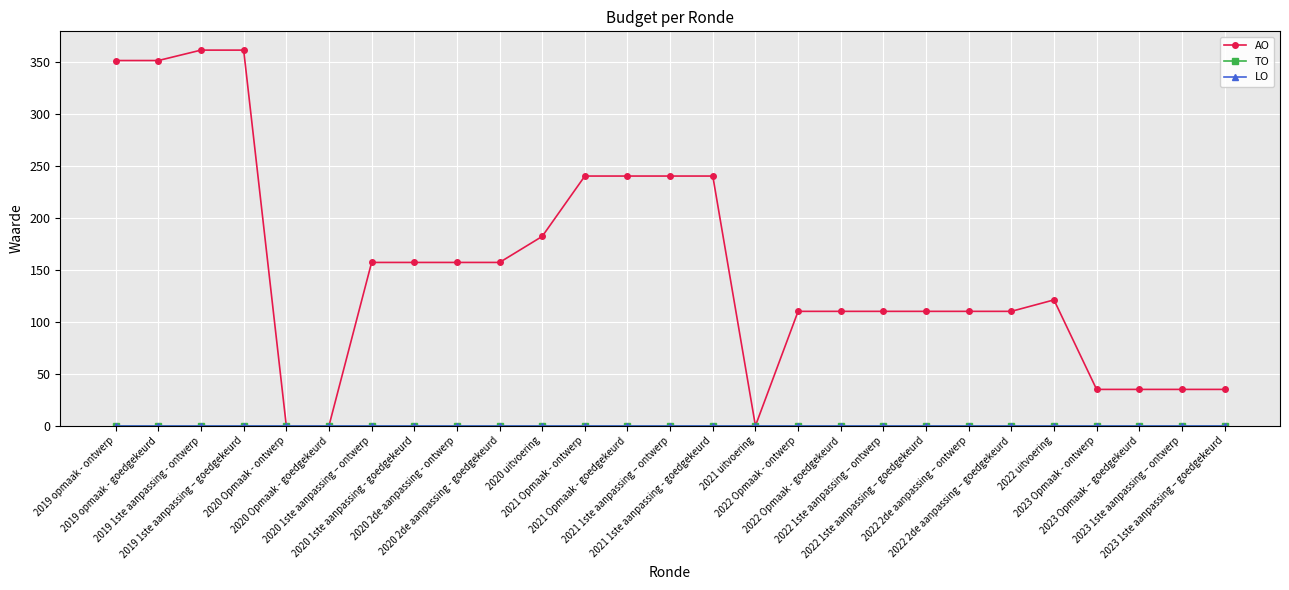

Reading right to left, what are all the values shown in this chart?

AO: 2023 1ste aanpassing – goedgekeurd=35	2023 1ste aanpassing – ontwerp=35	2023 Opmaak – goedgekeurd=35	2023 Opmaak - ontwerp=35	2022 uitvoering=121	2022 2de aanpassing – goedgekeurd=110	2022 2de aanpassing – ontwerp=110	2022 1ste aanpassing – goedgekeurd=110	2022 1ste aanpassing – ontwerp=110	2022 Opmaak - goedgekeurd=110	2022 Opmaak - ontwerp=110	2021 uitvoering=0	2021 1ste aanpassing - goedgekeurd=240	2021 1ste aanpassing – ontwerp=240	2021 Opmaak - goedgekeurd=240	2021 Opmaak - ontwerp=240	2020 uitvoering=182	2020 2de aanpassing - goedgekeurd=157	2020 2de aanpassing - ontwerp=157	2020 1ste aanpassing - goedgekeurd=157	2020 1ste aanpassing – ontwerp=157	2020 Opmaak - goedgekeurd=0	2020 Opmaak - ontwerp=0	2019 1ste aanpassing – goedgekeurd=361	2019 1ste aanpassing - ontwerp=361	2019 opmaak - goedgekeurd=351	2019 opmaak - ontwerp=351
TO: 2023 1ste aanpassing – goedgekeurd=0	2023 1ste aanpassing – ontwerp=0	2023 Opmaak – goedgekeurd=0	2023 Opmaak - ontwerp=0	2022 uitvoering=0	2022 2de aanpassing – goedgekeurd=0	2022 2de aanpassing – ontwerp=0	2022 1ste aanpassing – goedgekeurd=0	2022 1ste aanpassing – ontwerp=0	2022 Opmaak - goedgekeurd=0	2022 Opmaak - ontwerp=0	2021 uitvoering=0	2021 1ste aanpassing - goedgekeurd=0	2021 1ste aanpassing – ontwerp=0	2021 Opmaak - goedgekeurd=0	2021 Opmaak - ontwerp=0	2020 uitvoering=0	2020 2de aanpassing - goedgekeurd=0	2020 2de aanpassing - ontwerp=0	2020 1ste aanpassing - goedgekeurd=0	2020 1ste aanpassing – ontwerp=0	2020 Opmaak - goedgekeurd=0	2020 Opmaak - ontwerp=0	2019 1ste aanpassing – goedgekeurd=0	2019 1ste aanpassing - ontwerp=0	2019 opmaak - goedgekeurd=0	2019 opmaak - ontwerp=0
LO: 2023 1ste aanpassing – goedgekeurd=0	2023 1ste aanpassing – ontwerp=0	2023 Opmaak – goedgekeurd=0	2023 Opmaak - ontwerp=0	2022 uitvoering=0	2022 2de aanpassing – goedgekeurd=0	2022 2de aanpassing – ontwerp=0	2022 1ste aanpassing – goedgekeurd=0	2022 1ste aanpassing – ontwerp=0	2022 Opmaak - goedgekeurd=0	2022 Opmaak - ontwerp=0	2021 uitvoering=0	2021 1ste aanpassing - goedgekeurd=0	2021 1ste aanpassing – ontwerp=0	2021 Opmaak - goedgekeurd=0	2021 Opmaak - ontwerp=0	2020 uitvoering=0	2020 2de aanpassing - goedgekeurd=0	2020 2de aanpassing - ontwerp=0	2020 1ste aanpassing - goedgekeurd=0	2020 1ste aanpassing – ontwerp=0	2020 Opmaak - goedgekeurd=0	2020 Opmaak - ontwerp=0	2019 1ste aanpassing – goedgekeurd=0	2019 1ste aanpassing - ontwerp=0	2019 opmaak - goedgekeurd=0	2019 opmaak - ontwerp=0